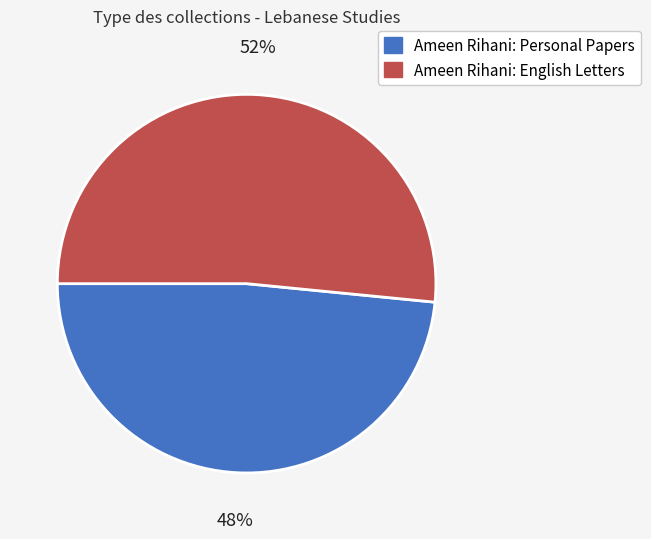

Which category has the biggest portion of the pie?

Ameen Rihani: English Letters